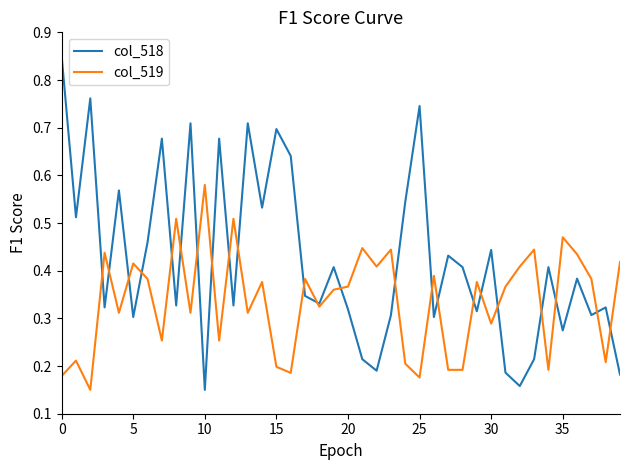

What is the sum of all col_518 values?

17.0